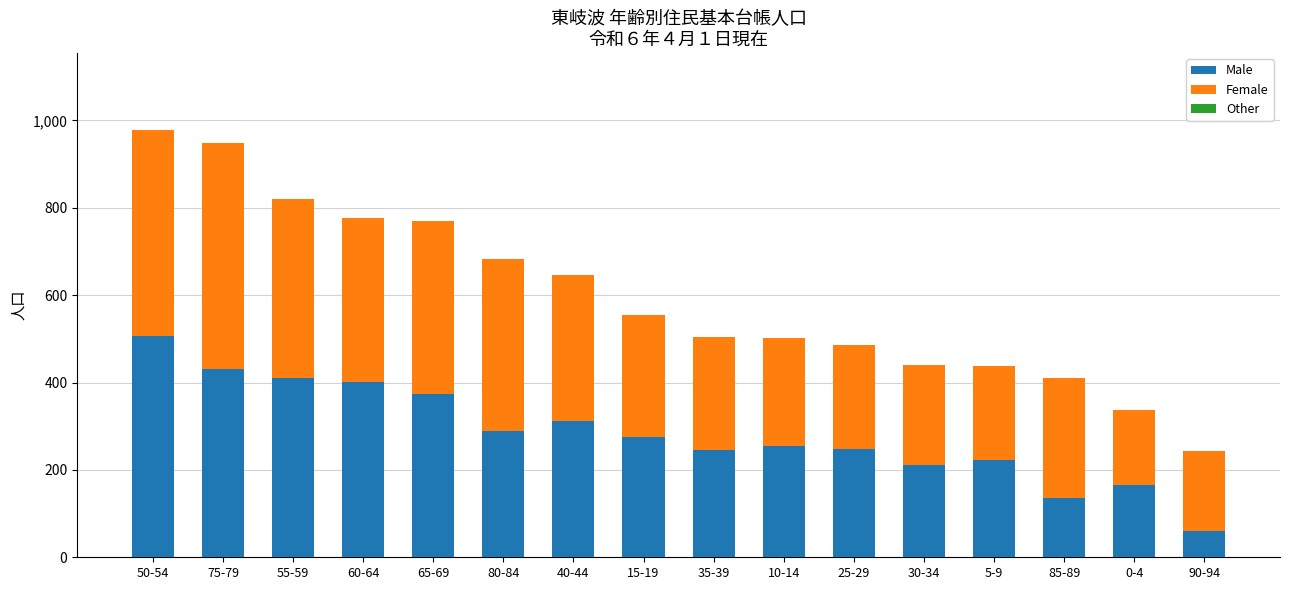

Does the chart contain any negative values?

No